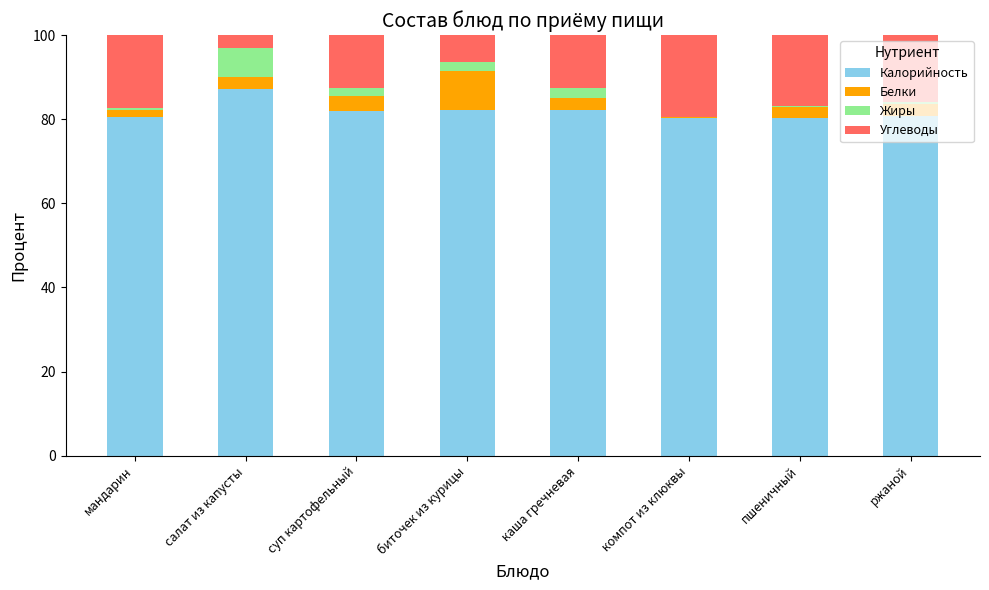

What is the highest value of the Калорийность series?

87.1